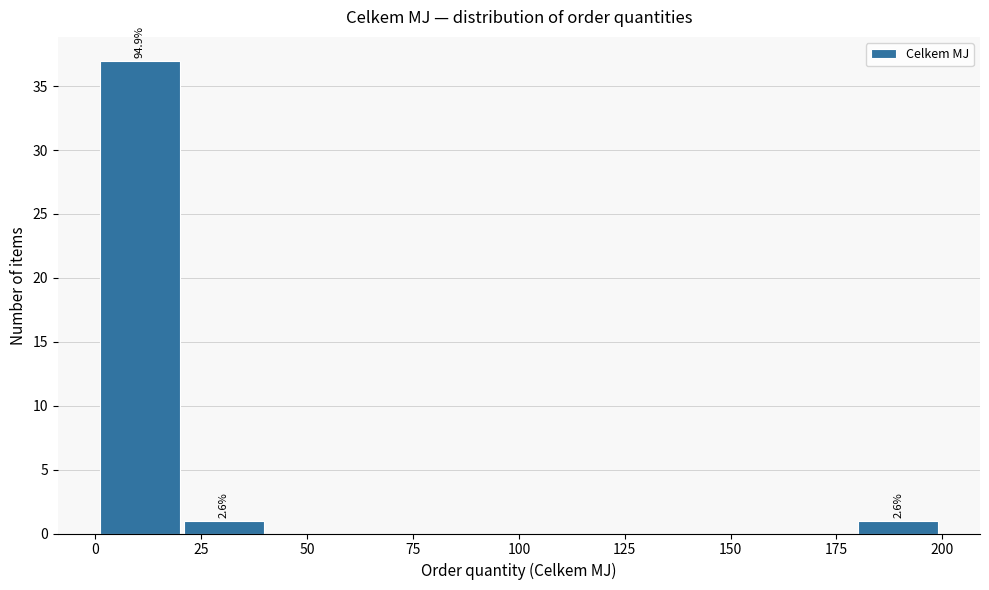

Read against the x-axis, roughly where is the centre of the tallest bar?

10